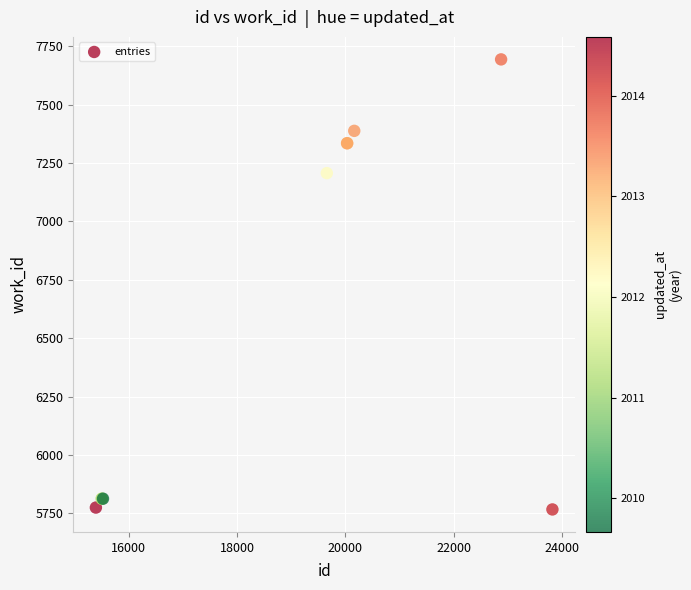

What Y value in the scatter plot is closest to 6730?

7207